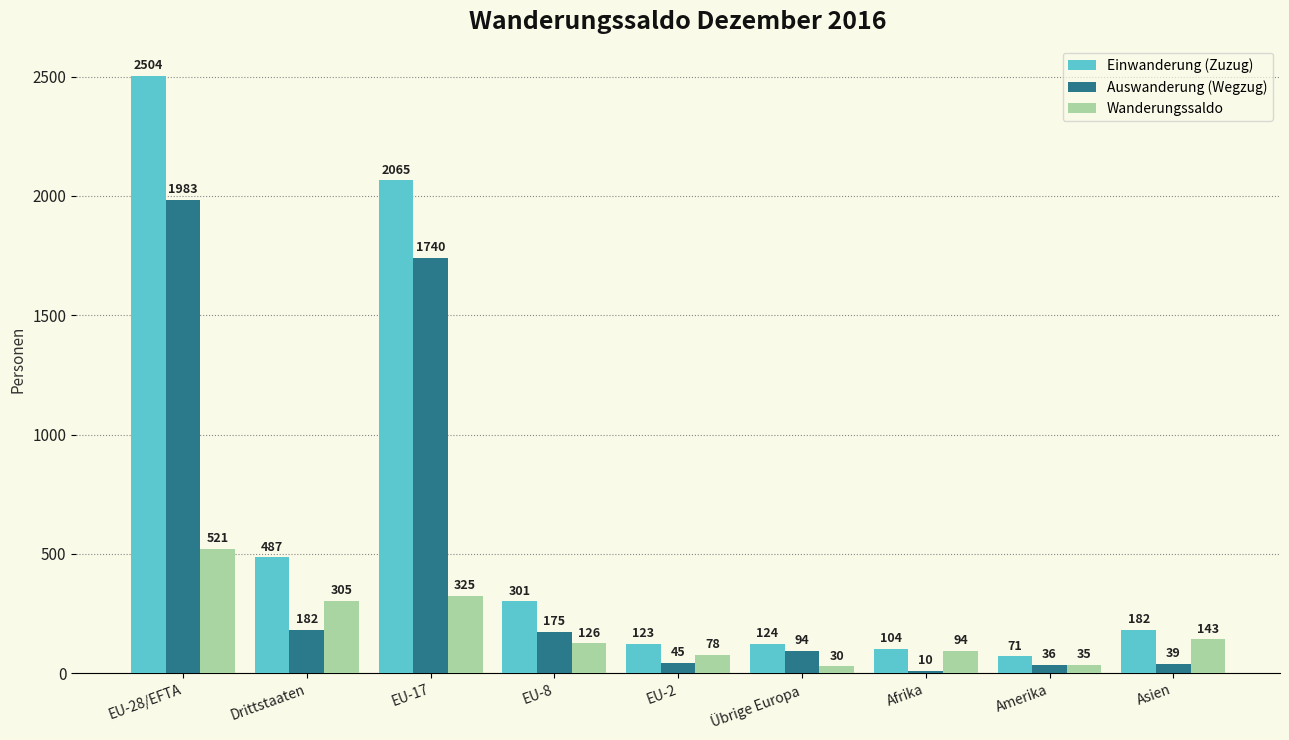

Is it true that Wanderungssaldo equals 94 at Afrika?

True